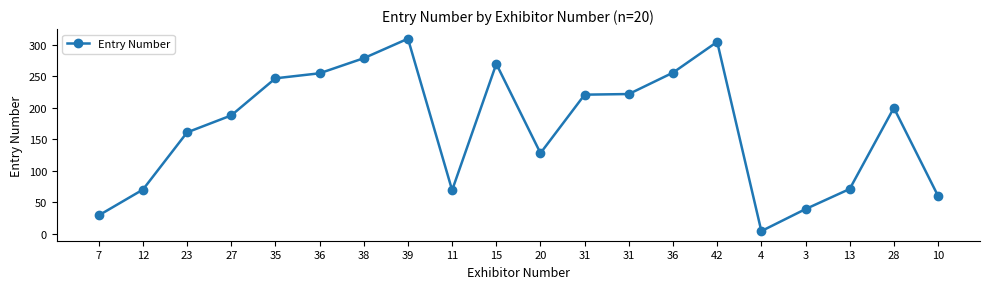

Where is the data nearest to the value 157?

23